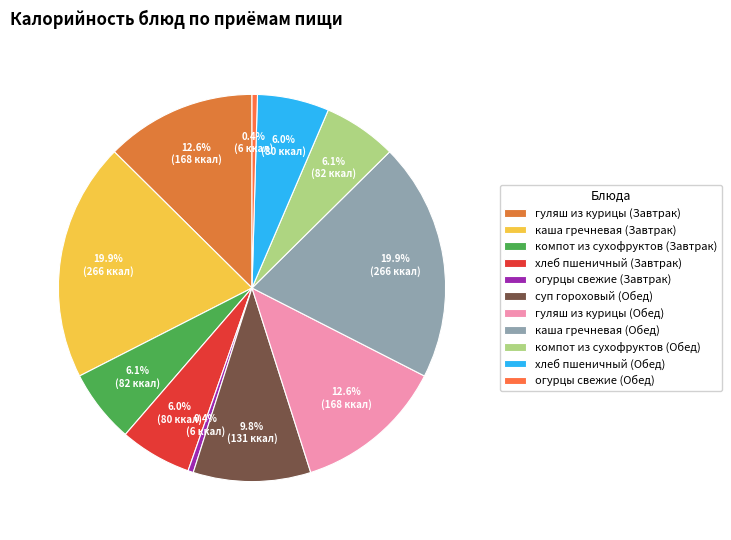

Count the number of slices in the pie.

11